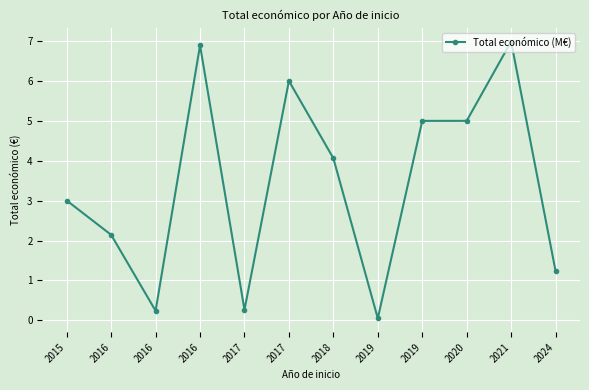

At which label is the value closest to 3?

2015